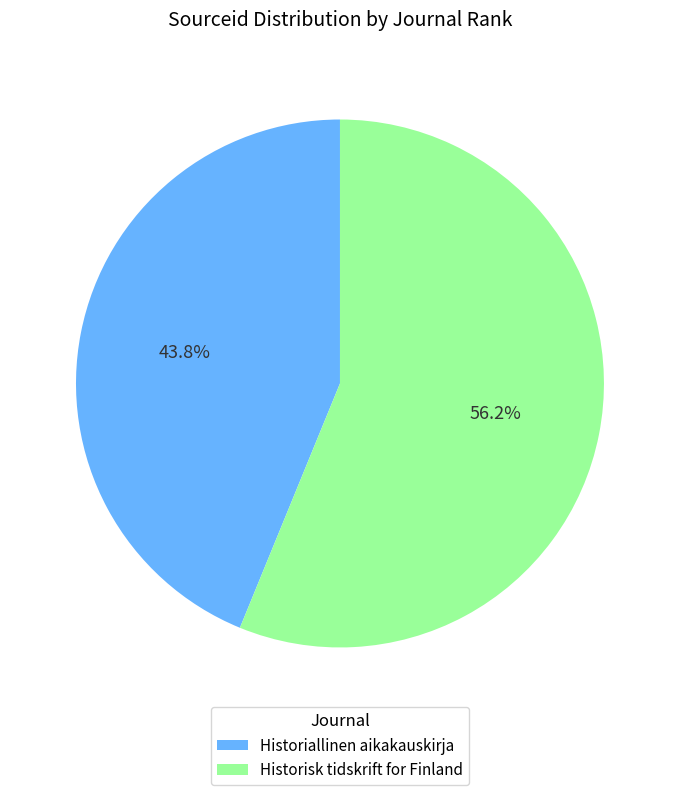

Approximately how many times larger is the value at Historisk tidskrift for Finland compared to Historiallinen aikakauskirja?

1.3